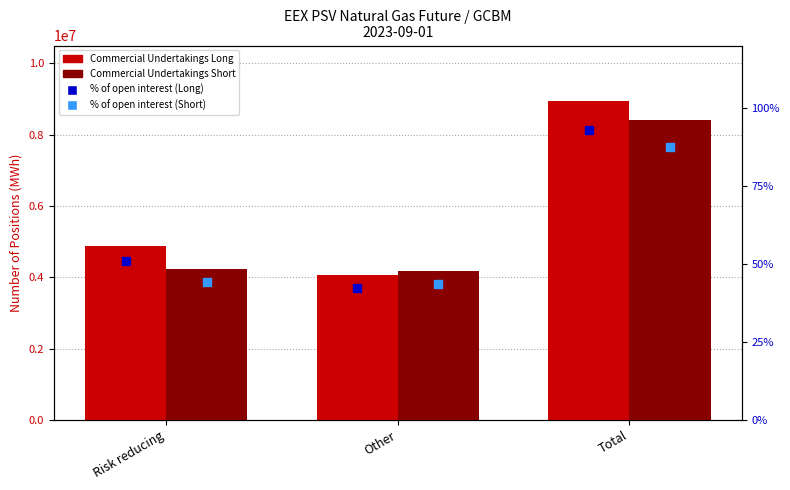

At which category is the sum across all series the highest?

Total